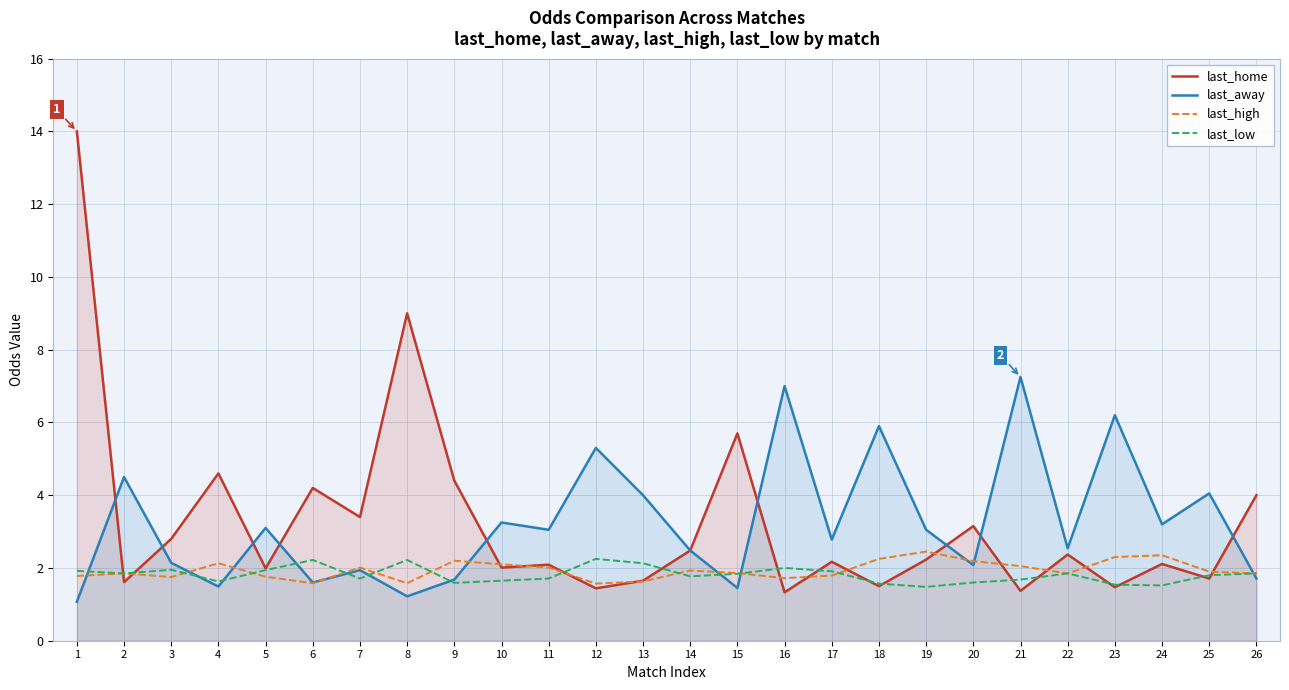

What is the value of the last_low point at the 24th from the left?

1.5